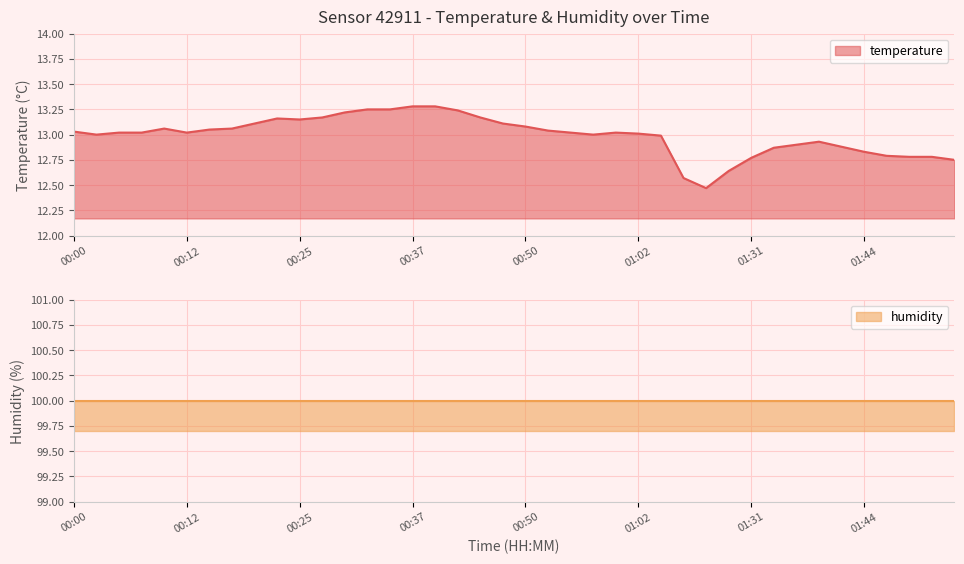

What is the label of the 20th point from the right?

00:50